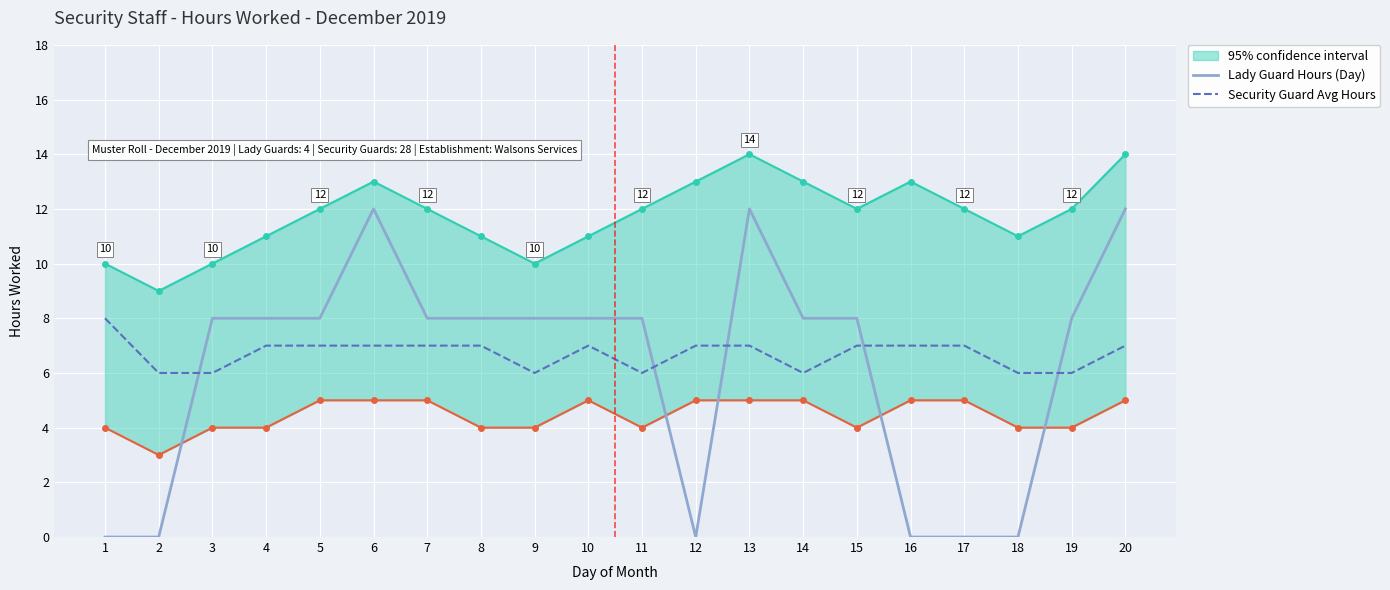

Is it true that Security Guard Avg Hours equals 2 at 17?

False